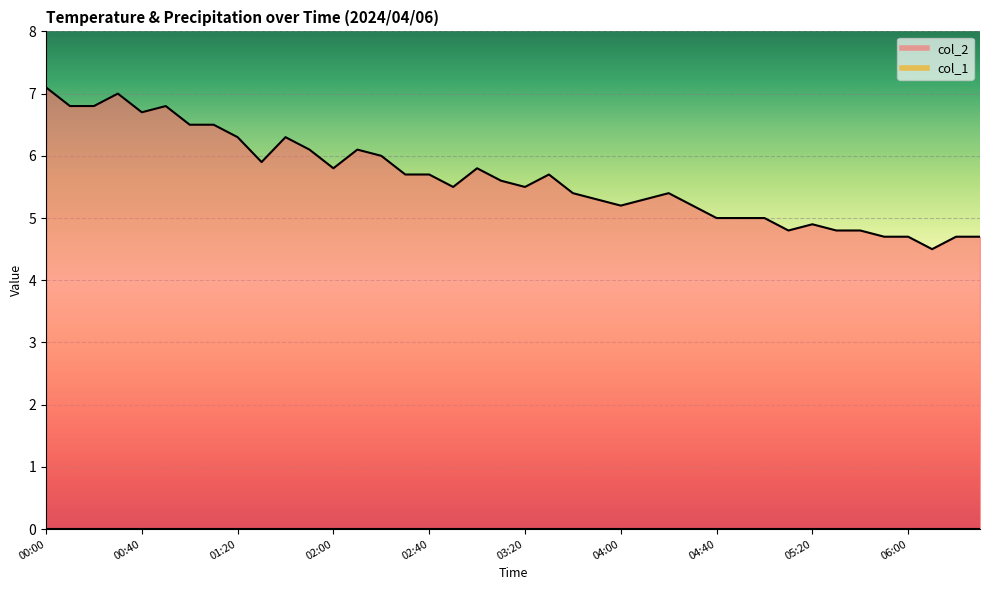

Approximately how many times larger is the value at 04:50 compared to 03:10?

0.9